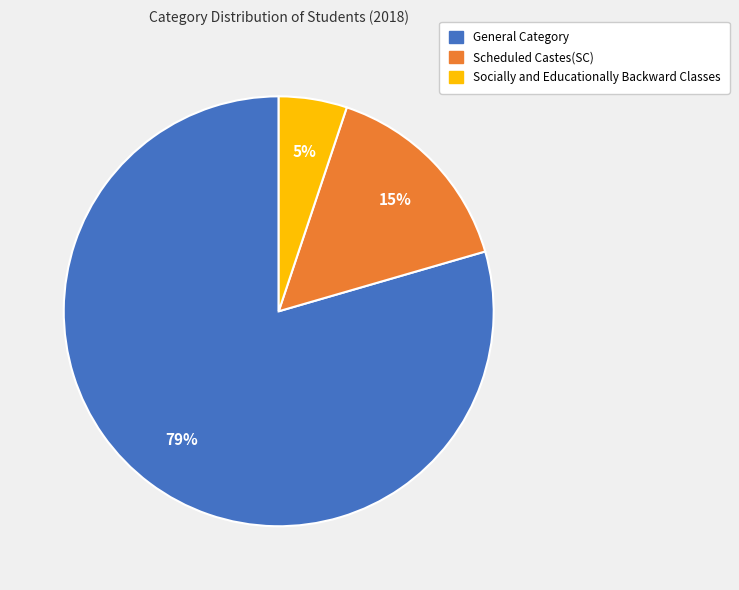

Is there any slice that represents more than half of the pie?

Yes